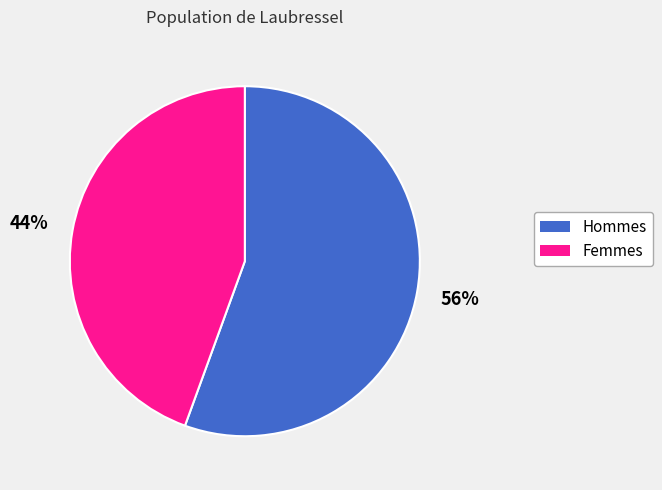

Is there a majority slice in this chart?

Yes